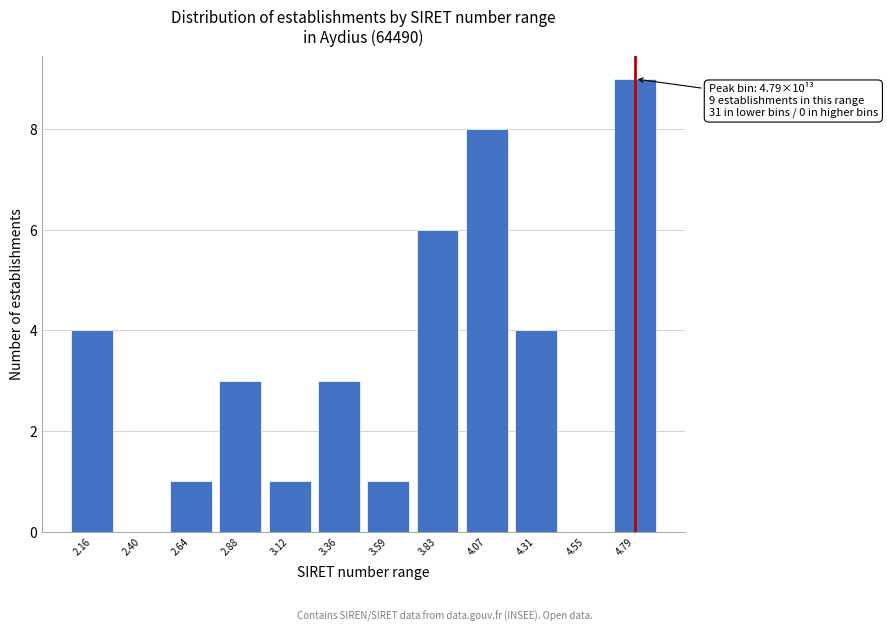

Reading left to right, what are all the values shown in this chart?

2.16=4	2.40=0	2.64=1	2.88=3	3.12=1	3.36=3	3.59=1	3.83=6	4.07=8	4.31=4	4.55=0	4.79=9